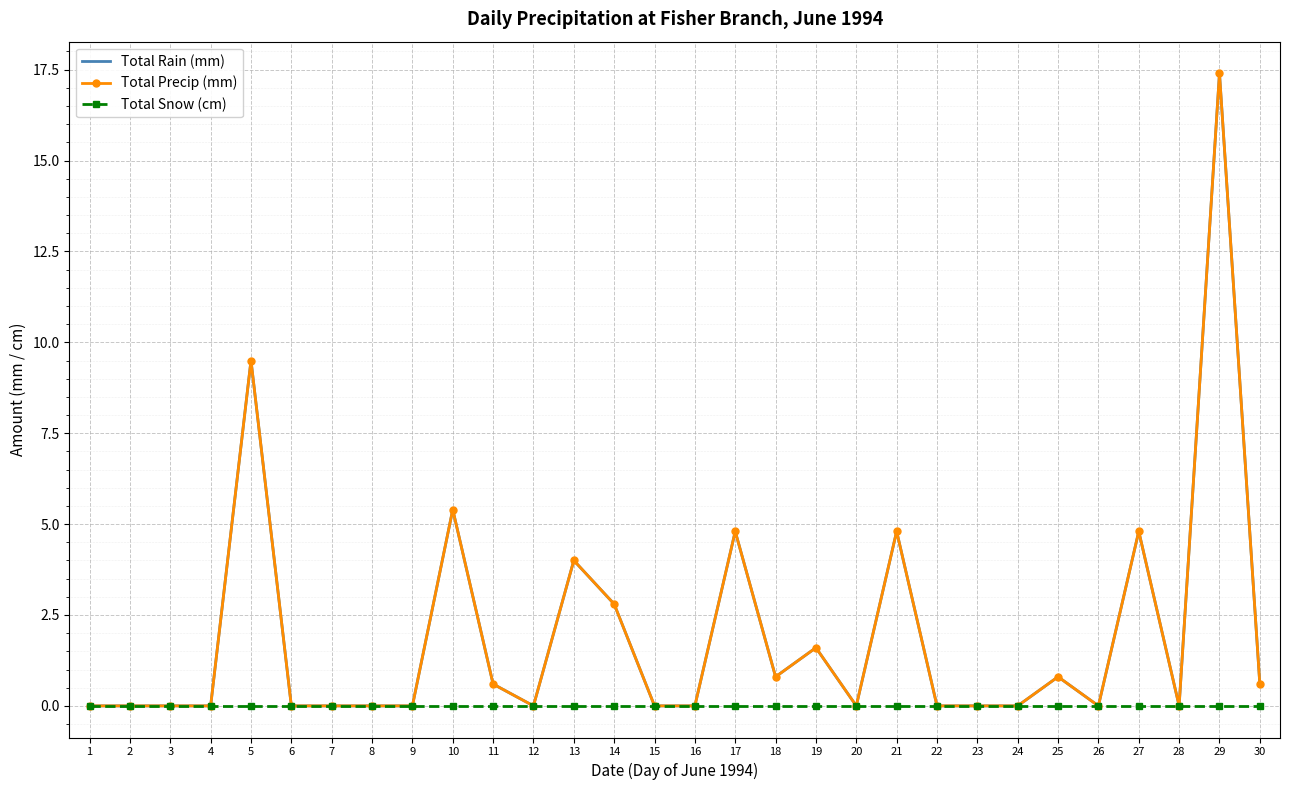

True or false: Total Snow (cm) has more than 0 points higher than both neighbors.

False